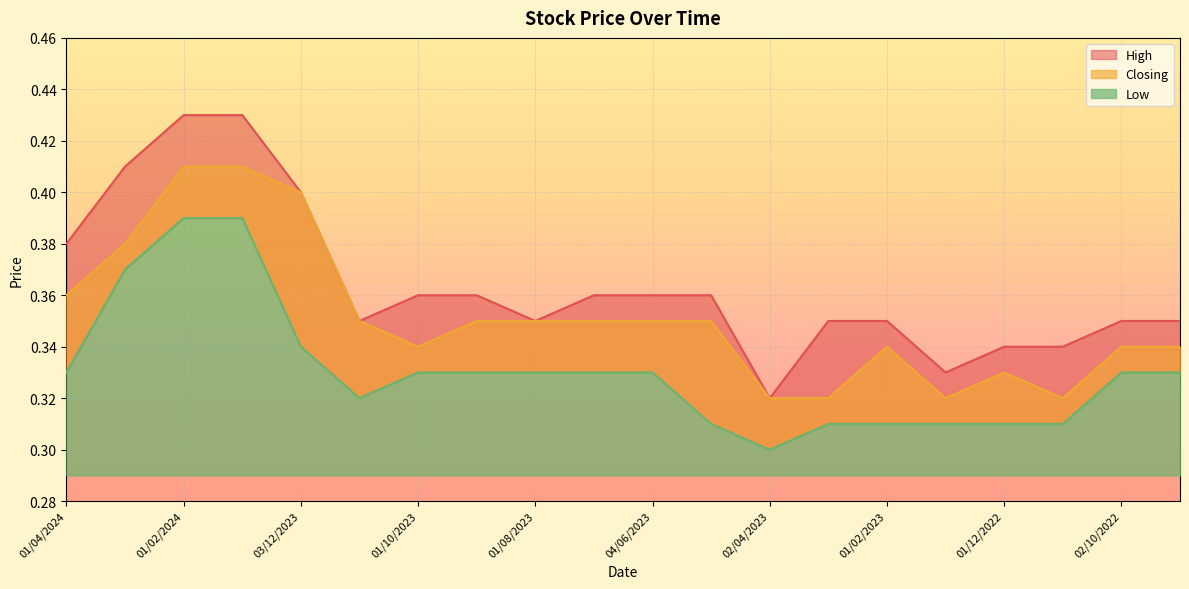

True or false: Low has more than 0 points higher than both neighbors.

False